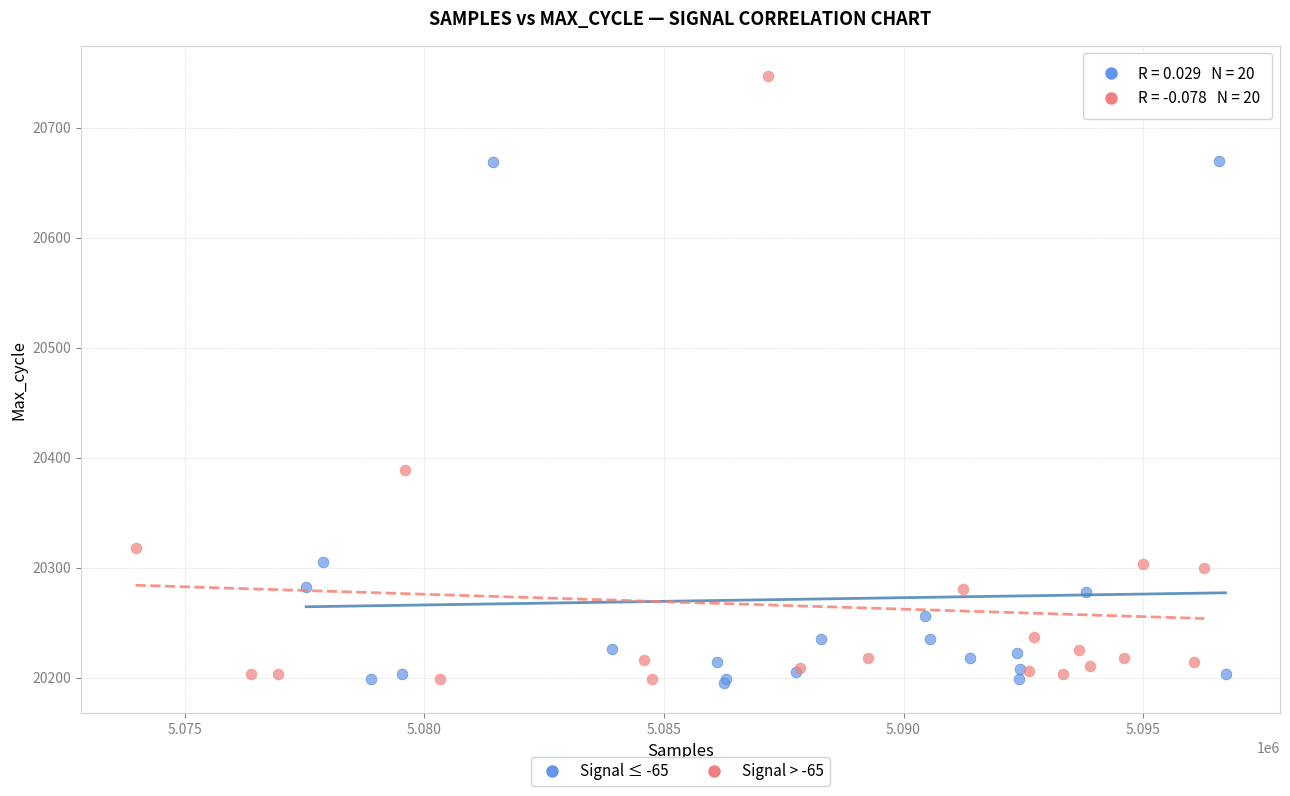

What are all the series names shown in the legend?

Signal ≤ -65, Signal > -65